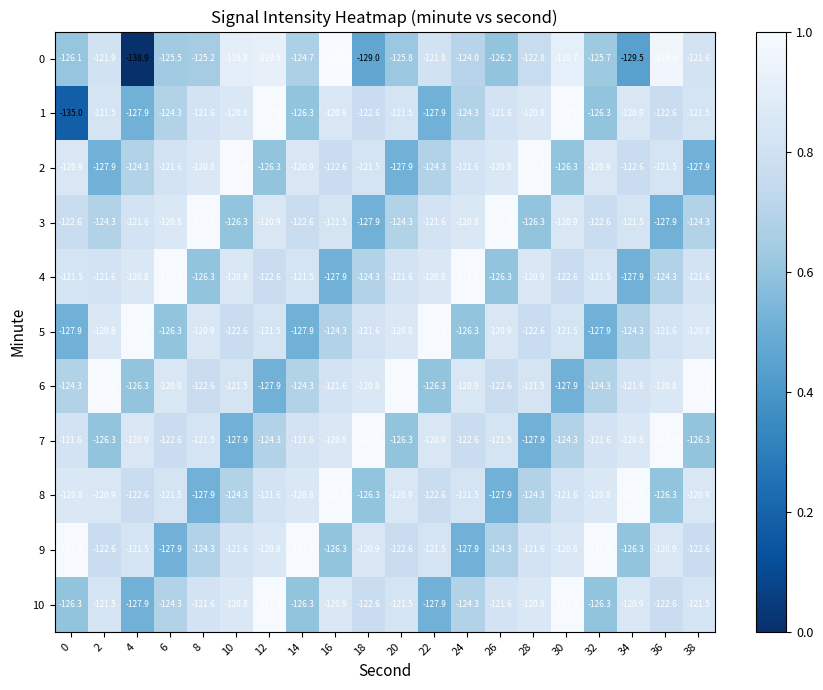

What is the greatest value displayed?

-117.8